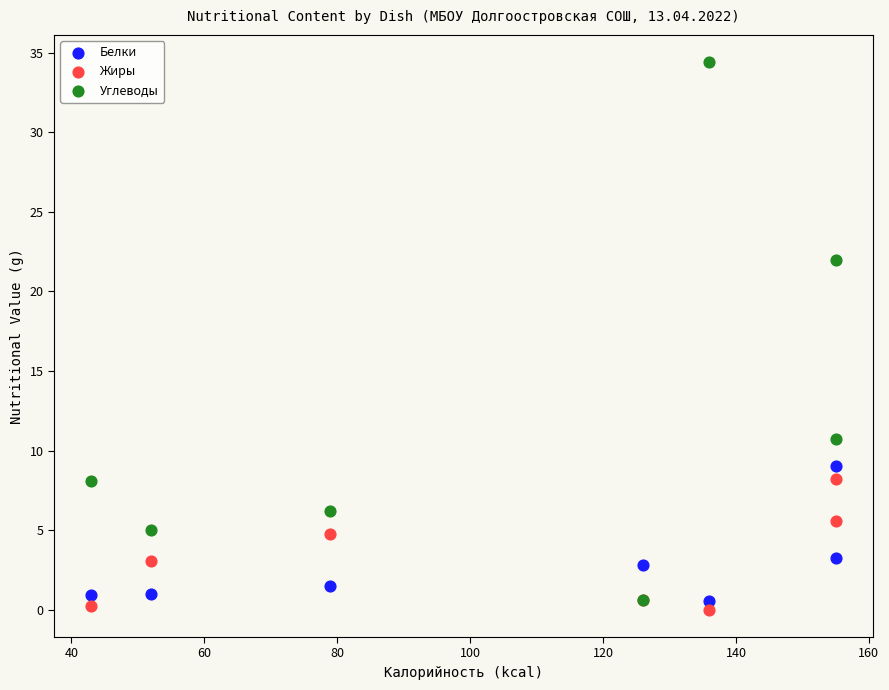

Across all series, what Y value is closest to 17?

22.0